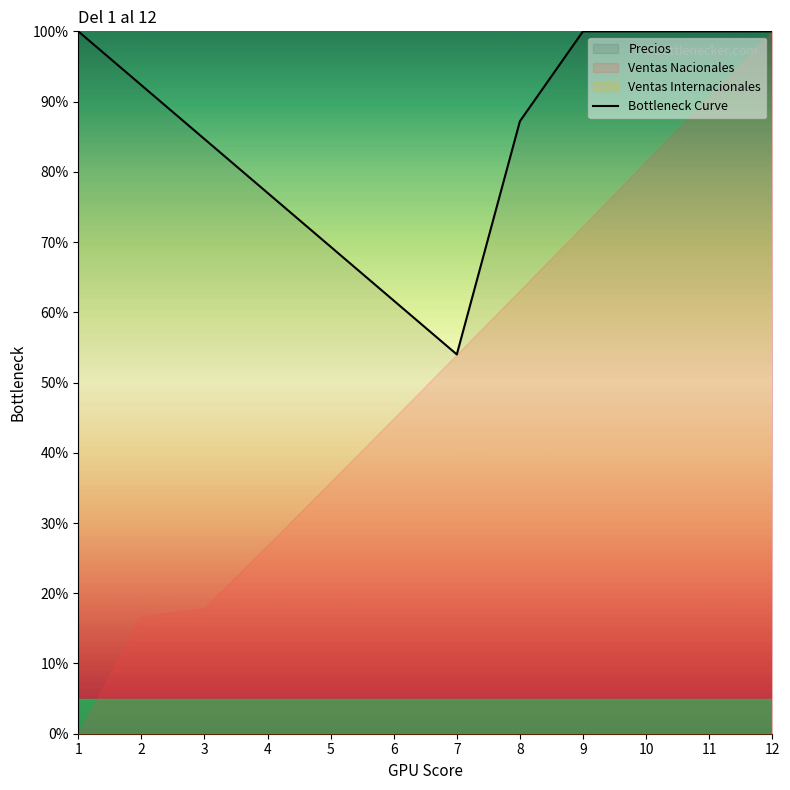

At which label is the value closest to 76?

4